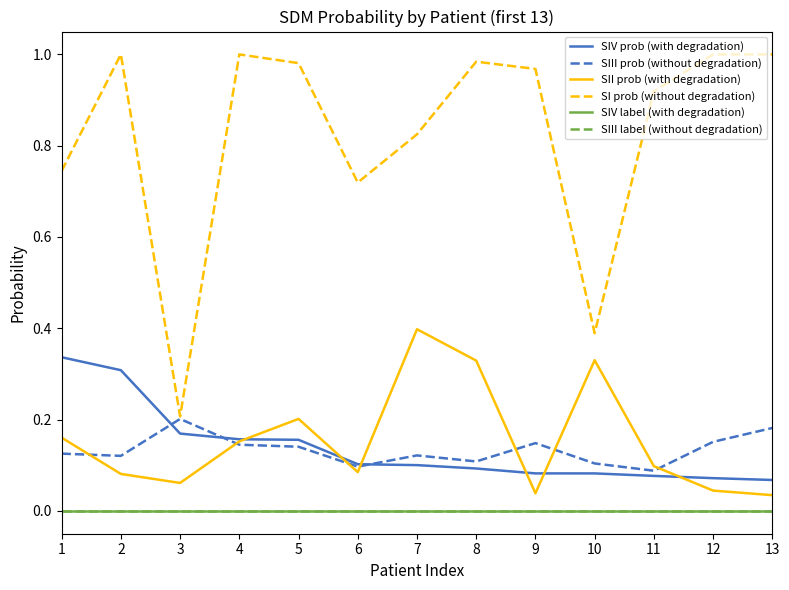

The value of SII prob (with degradation) at 1 is 0.1. True or false?

False